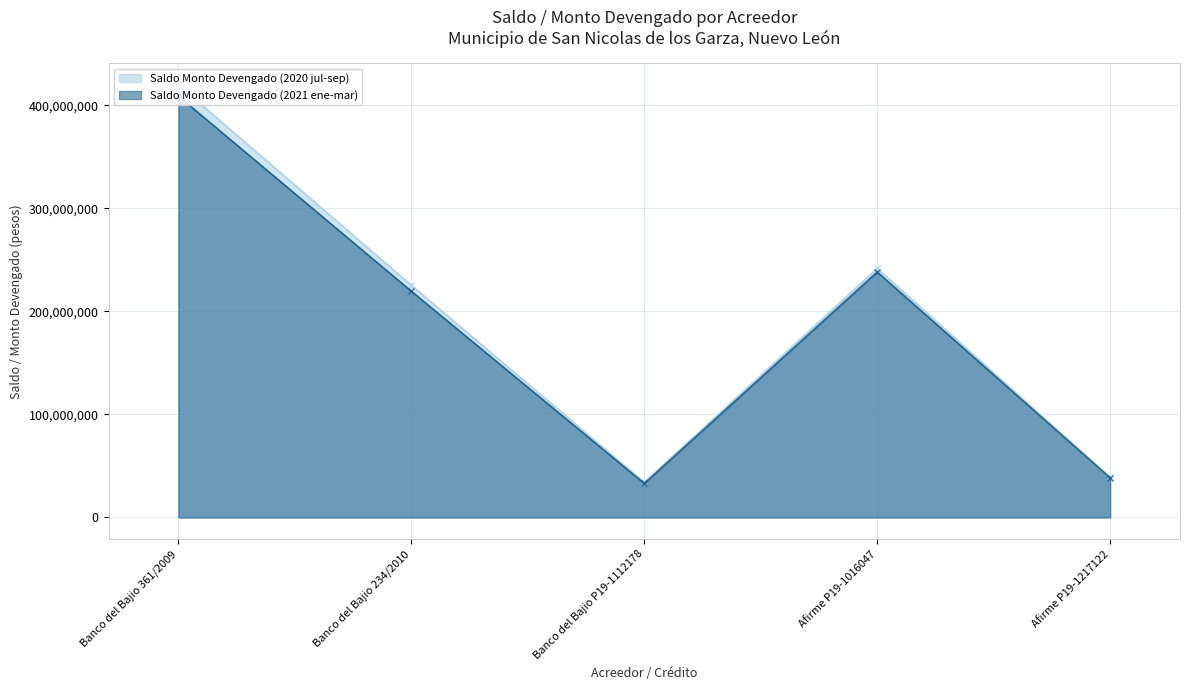

Is it true that Saldo Monto Devengado (2020 jul-sep) equals 225419435.8 at Banco del Bajio 234/2010?

True